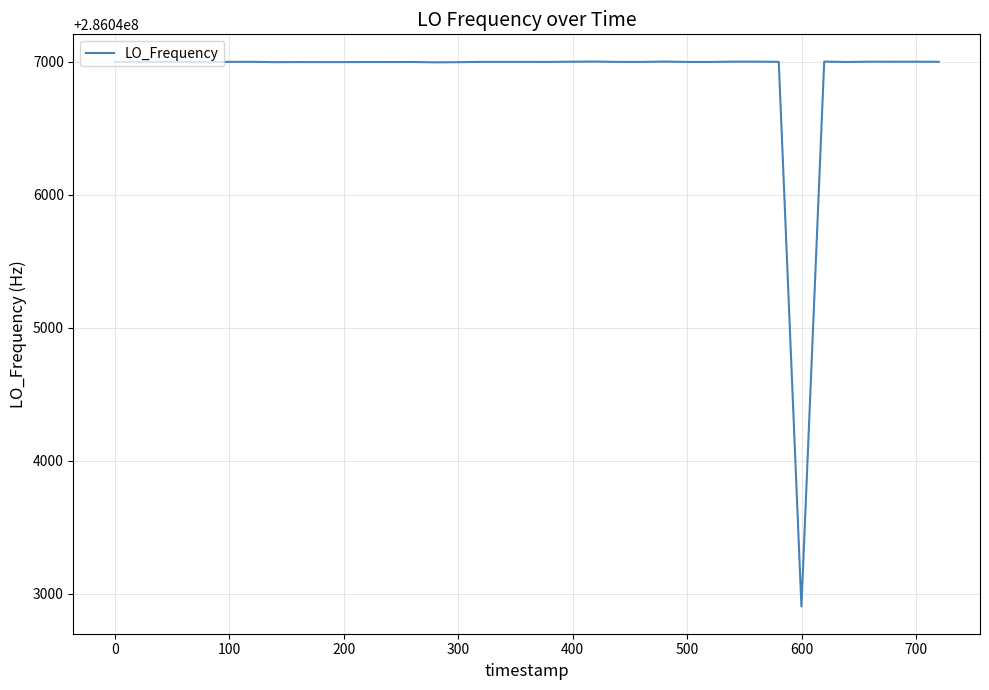

What is the difference between the maximum and minimum values?

4096.1